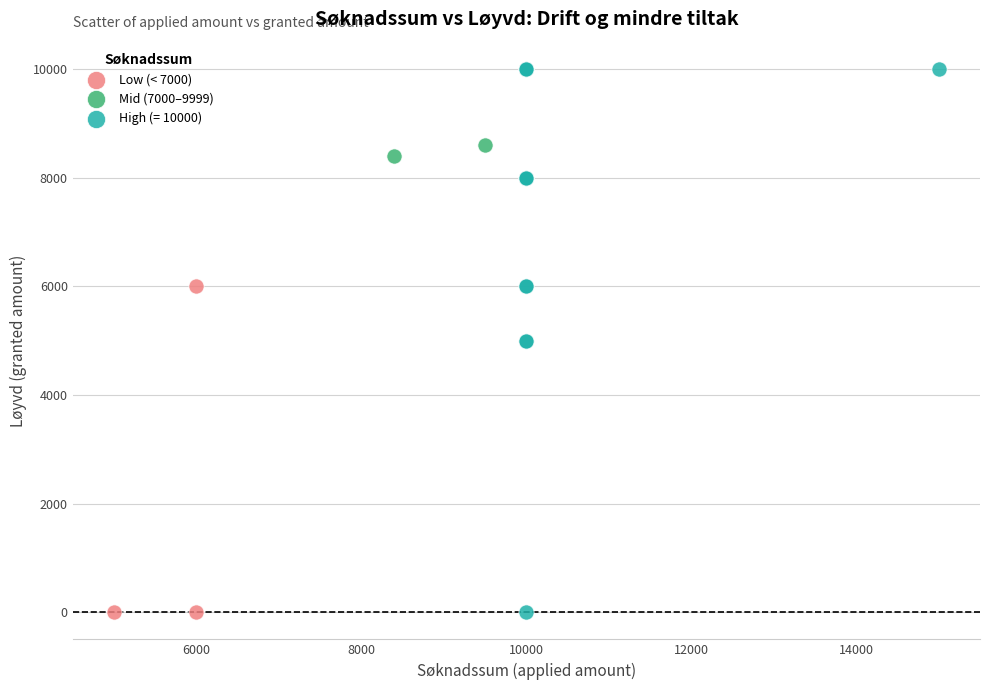

Which series has the widest spread of Y values?

High (= 10000)